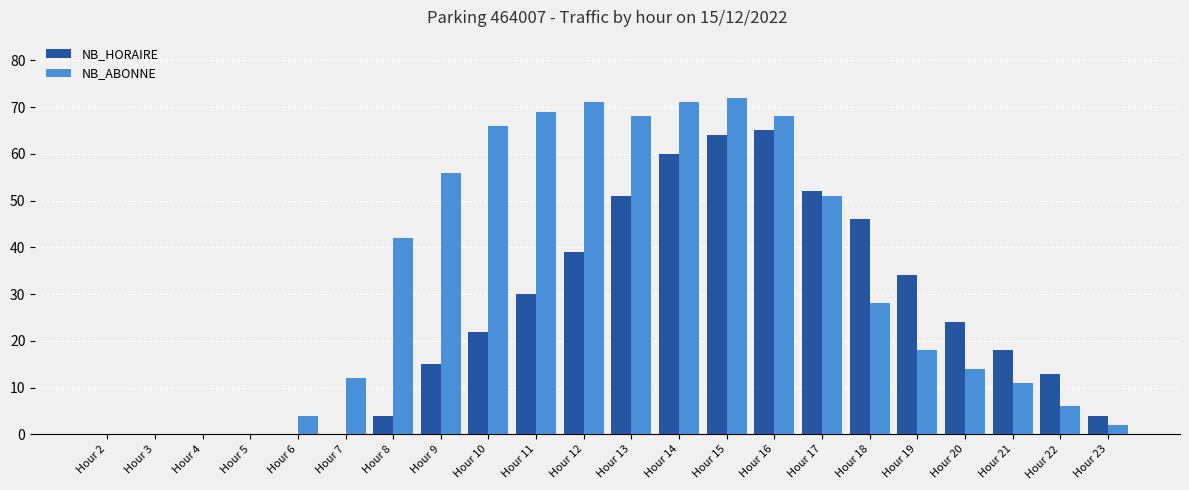

Where is NB_ABONNE nearest to the value 36?

Hour 8